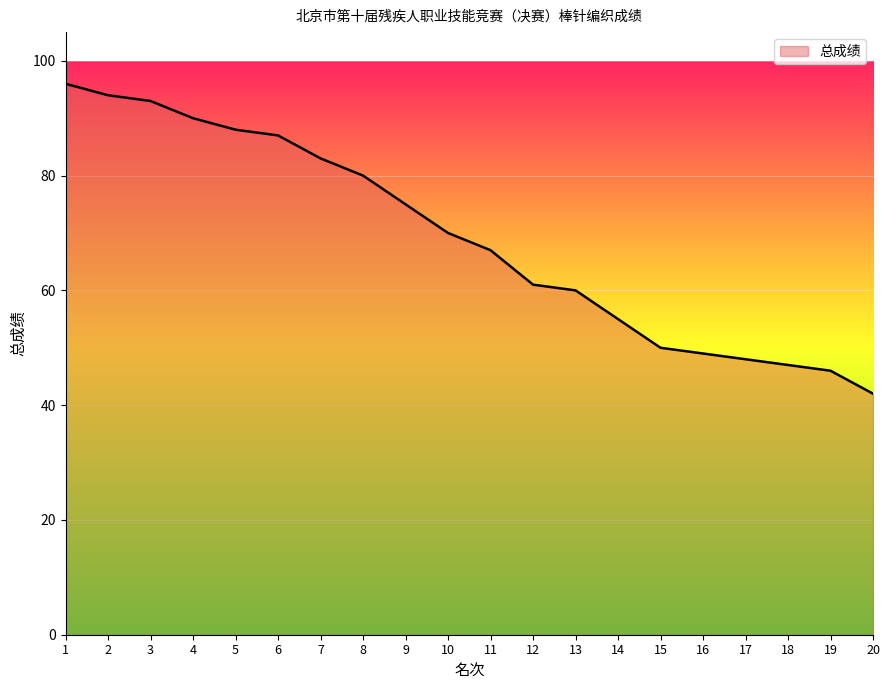

Reading left to right, transcribe all the data shown in this chart.

1=96	2=94	3=93	4=90	5=88	6=87	7=83	8=80	9=75	10=70	11=67	12=61	13=60	14=55	15=50	16=49	17=48	18=47	19=46	20=42